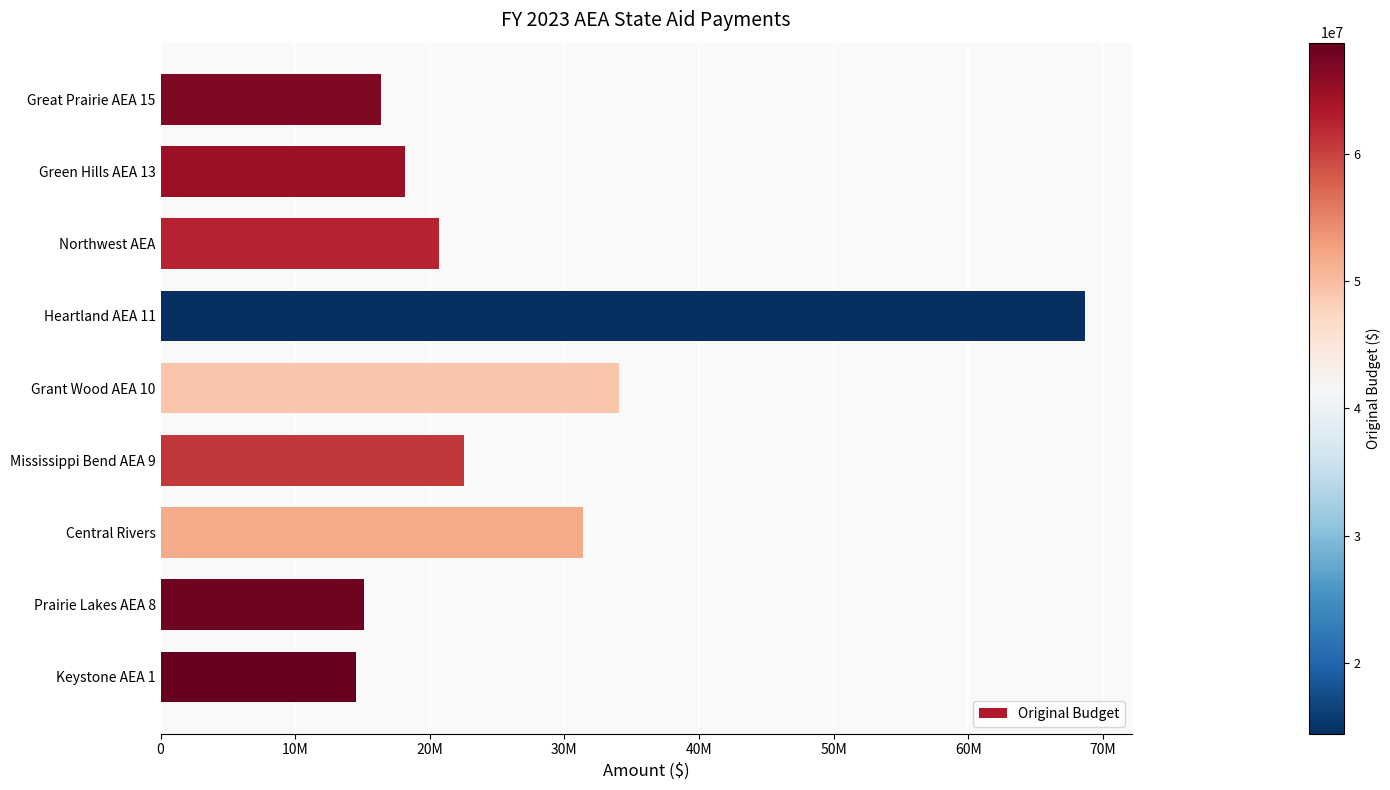

Does the chart contain any negative values?

No